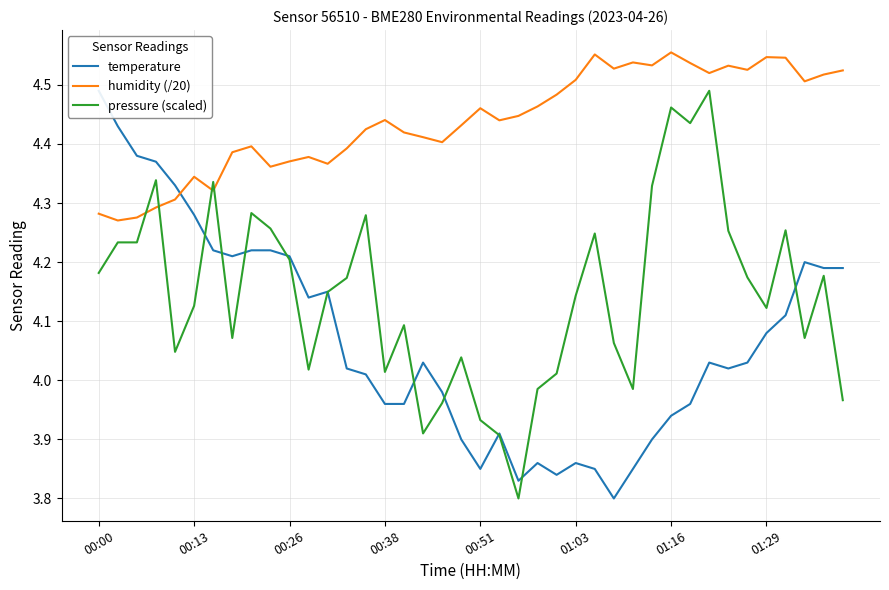

How many data points in pressure (scaled) are above 4?

32